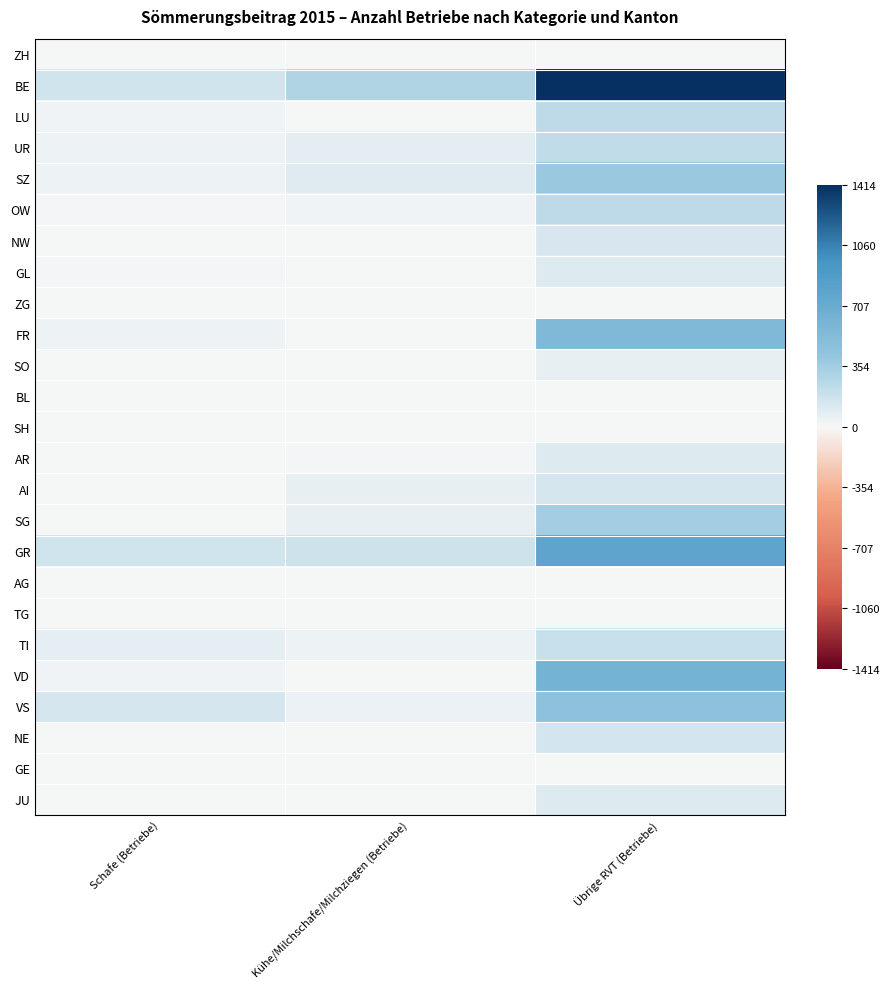

List the series in order of their peak value, highest first.

BE, GR, VD, FR, VS, SZ, SG, LU, OW, UR, TI, NE, AI, NW, GL, AR, JU, SO, ZG, BL, ZH, AG, SH, TG, GE